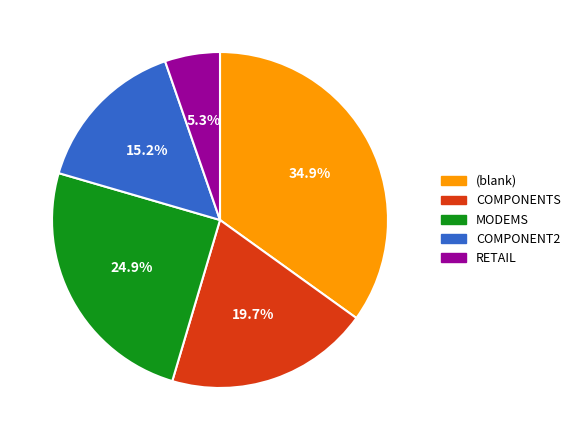

How many slices are in this pie chart?

5